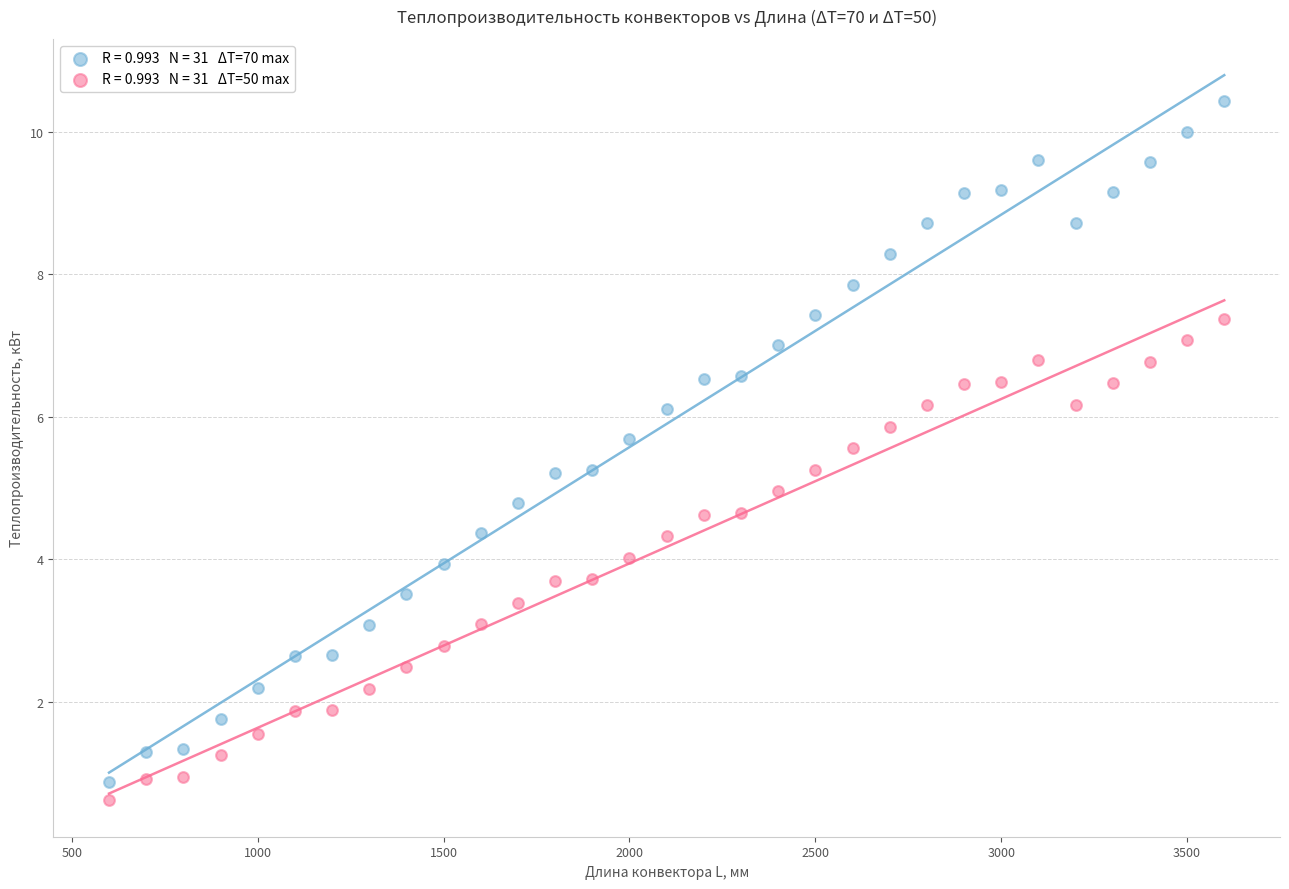

Across all data points, what is the range of Y values (max minus min)?

9.8